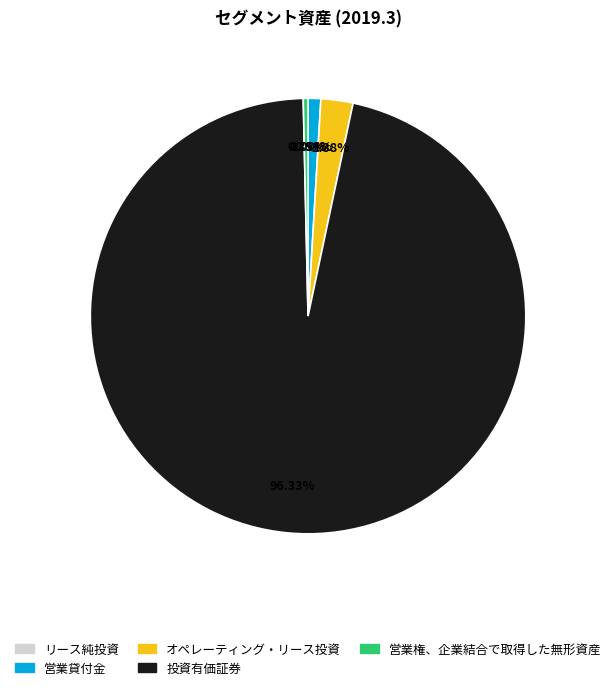

What percentage do リース純投資 and 投資有価証券 together represent?

96.3%